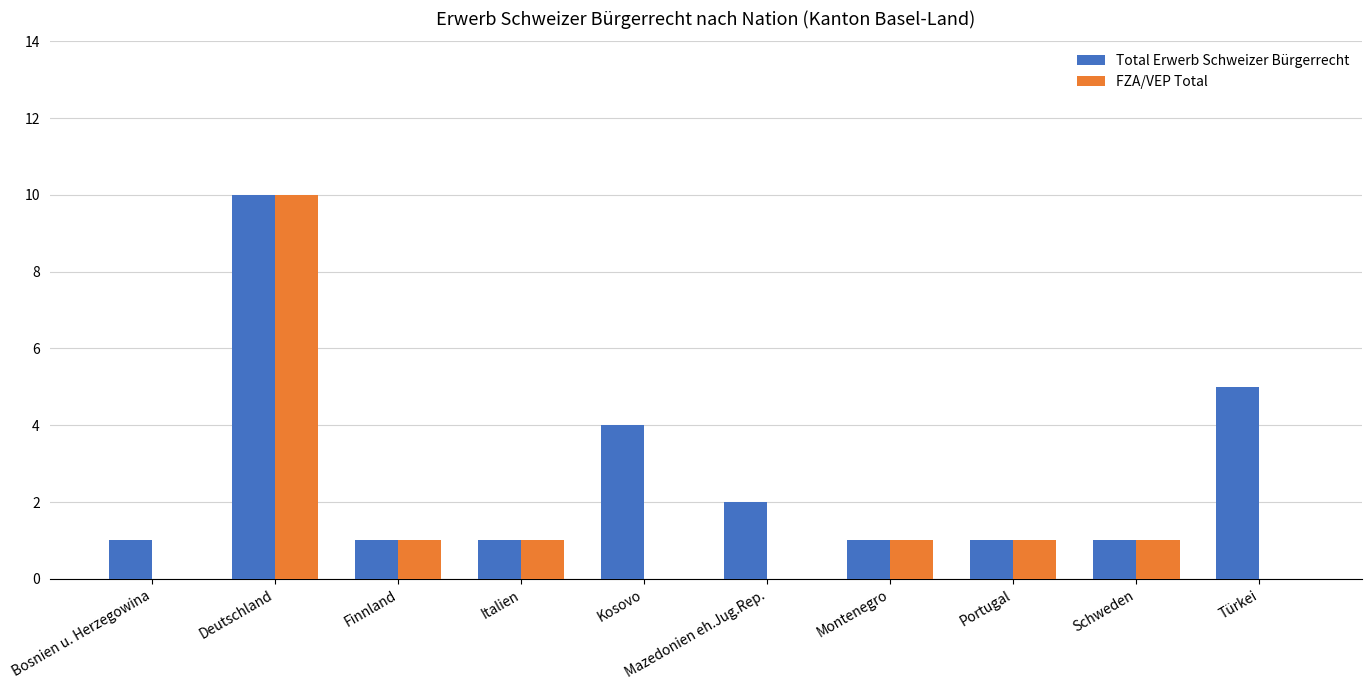

The value of Total Erwerb Schweizer Bürgerrecht at Schweden is 0. True or false?

False